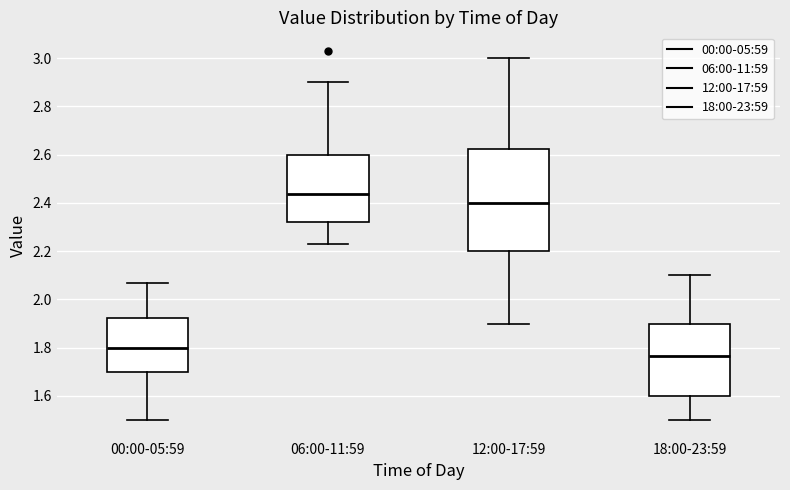

Which box has the highest median line?

06:00-11:59